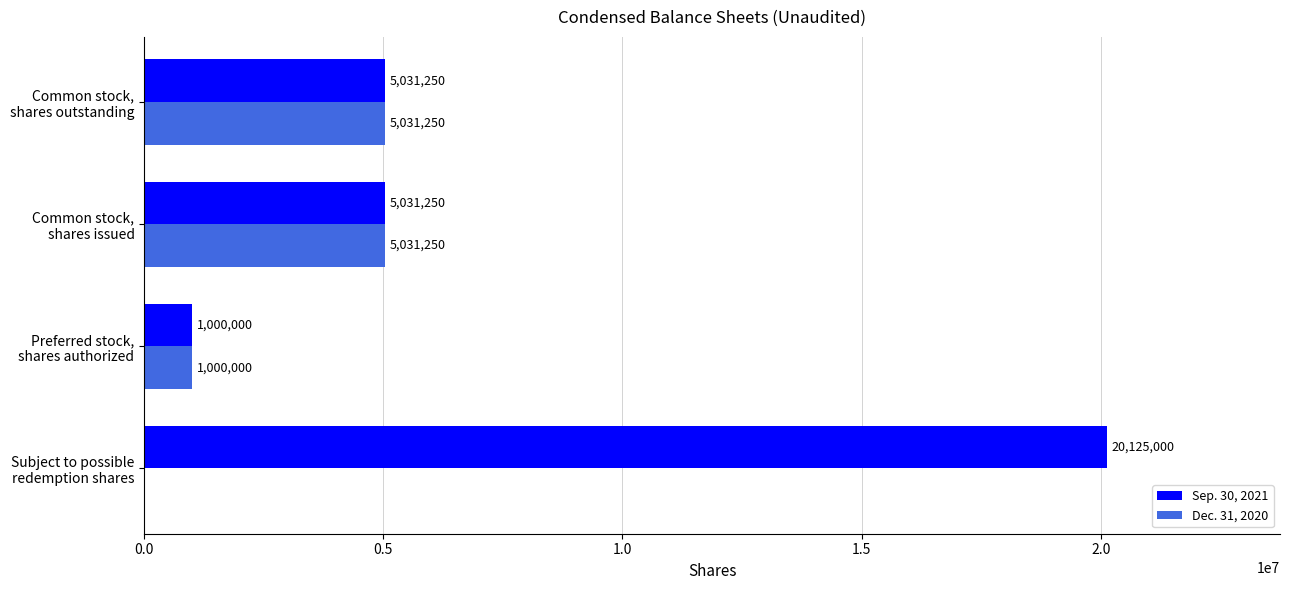

What is the sum of all Dec. 31, 2020 values?

11062500